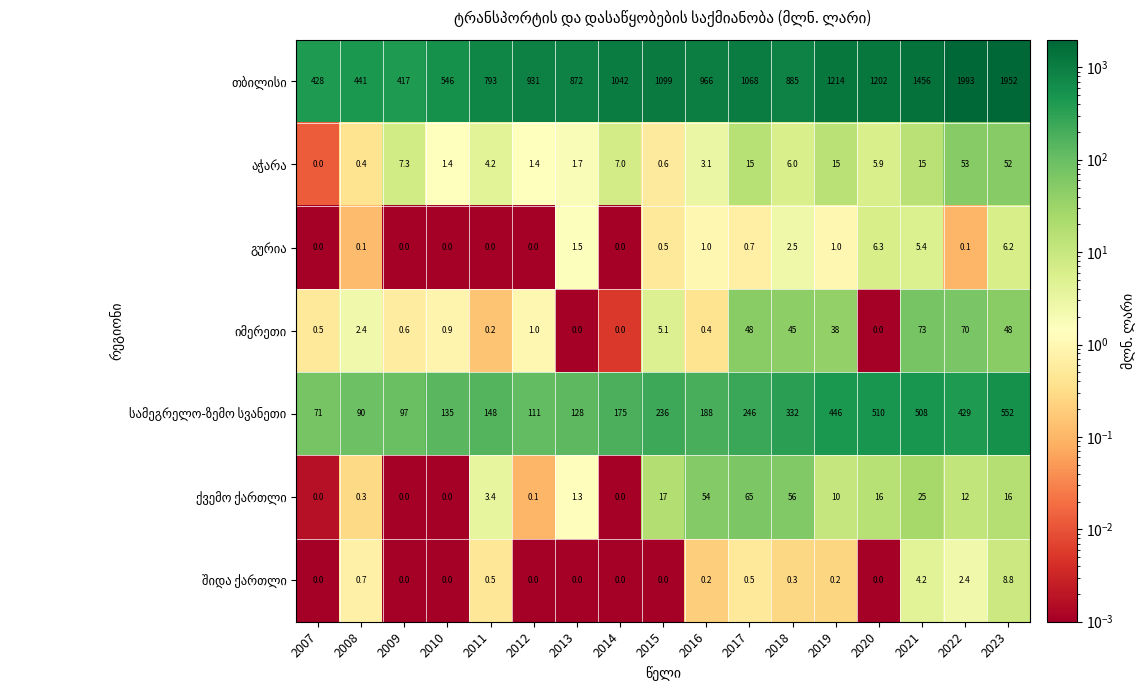

What is the difference between the highest and lowest values at 2021?

1451.8